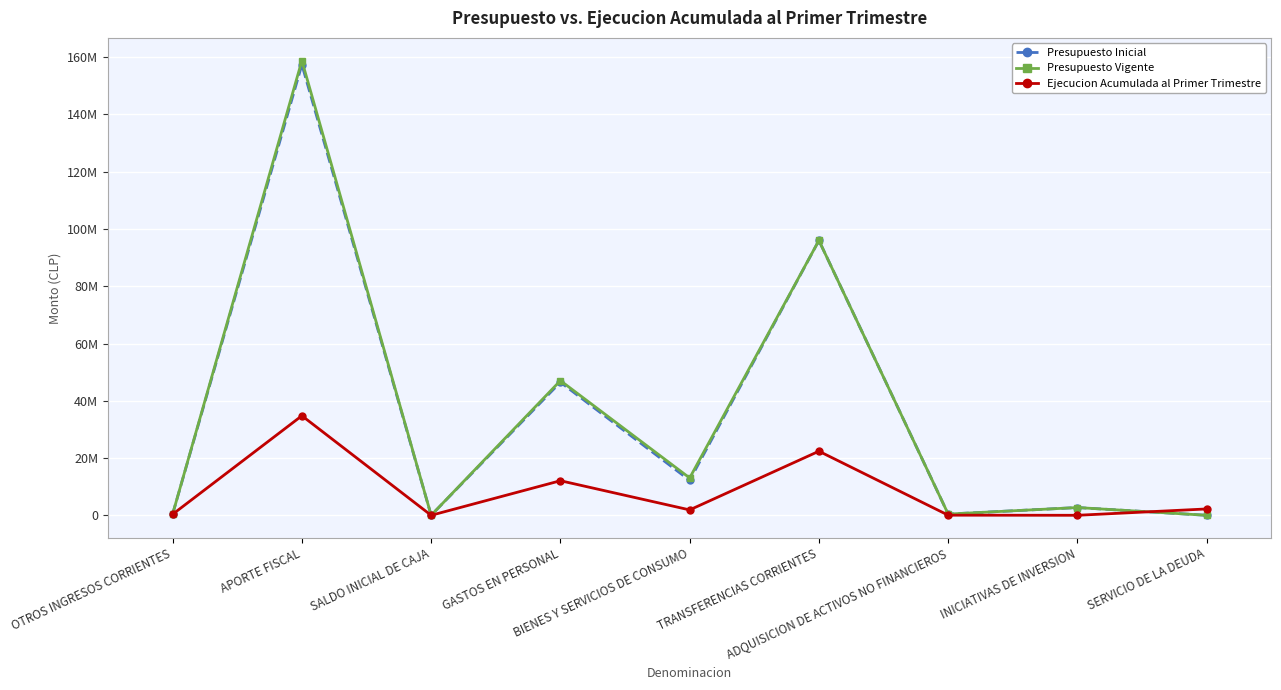

What are all the series names shown in the legend?

Presupuesto Inicial, Presupuesto Vigente, Ejecucion Acumulada al Primer Trimestre